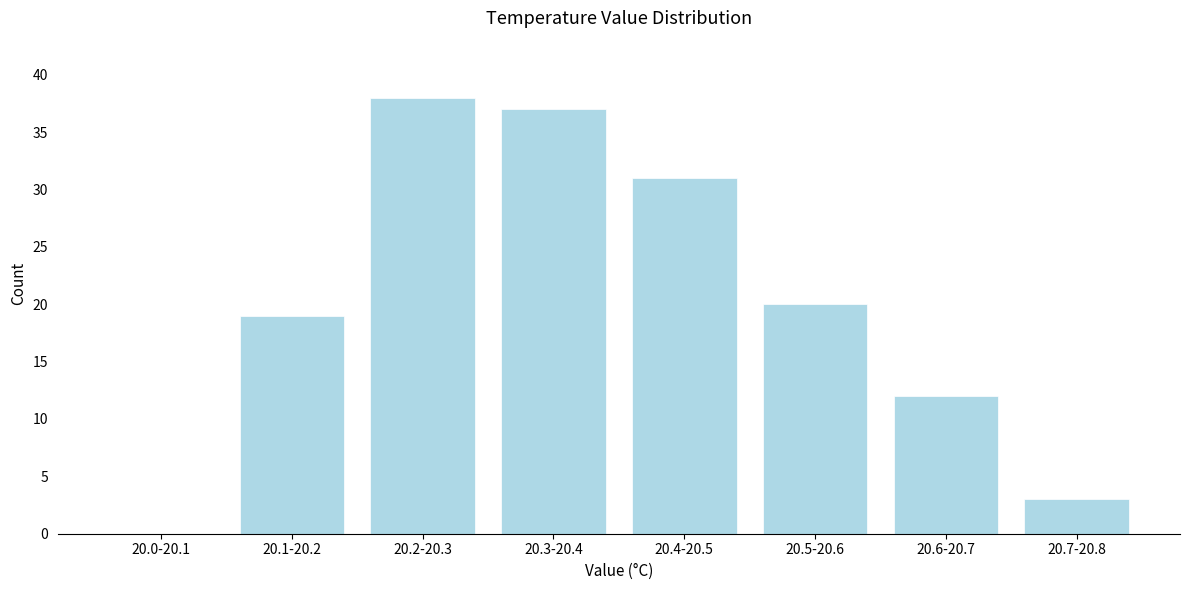

Reading left to right, transcribe all the data shown in this chart.

20.0-20.1=0	20.1-20.2=19	20.2-20.3=38	20.3-20.4=37	20.4-20.5=31	20.5-20.6=20	20.6-20.7=12	20.7-20.8=3